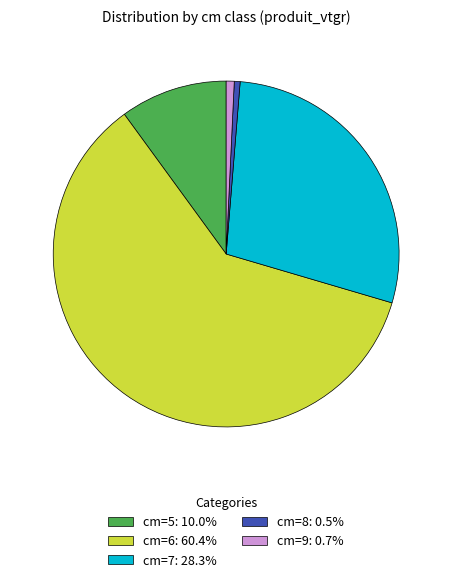

Is the sum of cm=6: 60.4% and cm=5: 10.0% greater than half?

Yes